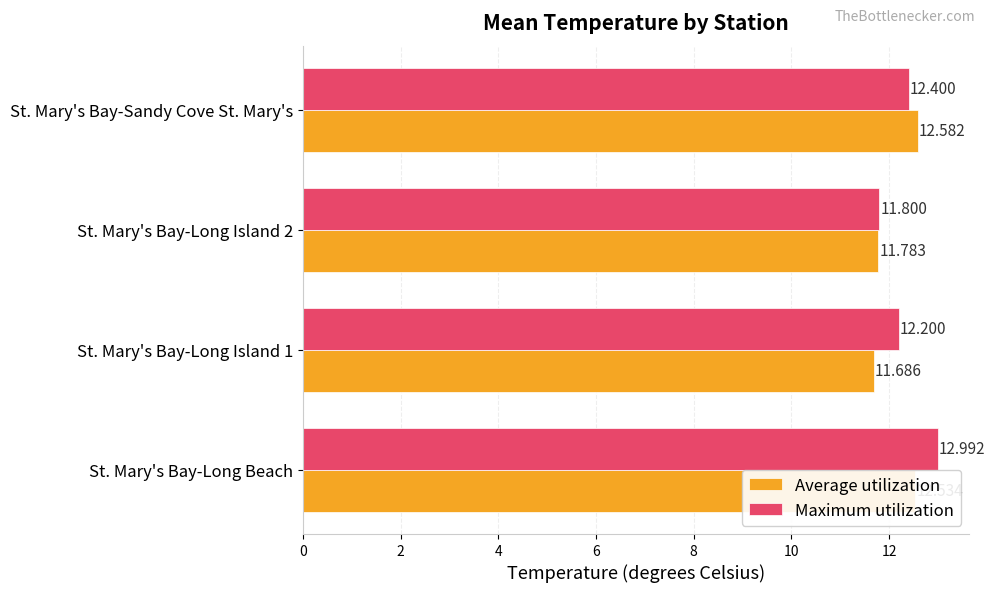

Which series changed the most between St. Mary's Bay-Long Beach and St. Mary's Bay-Sandy Cove St. Mary's?

Maximum utilization